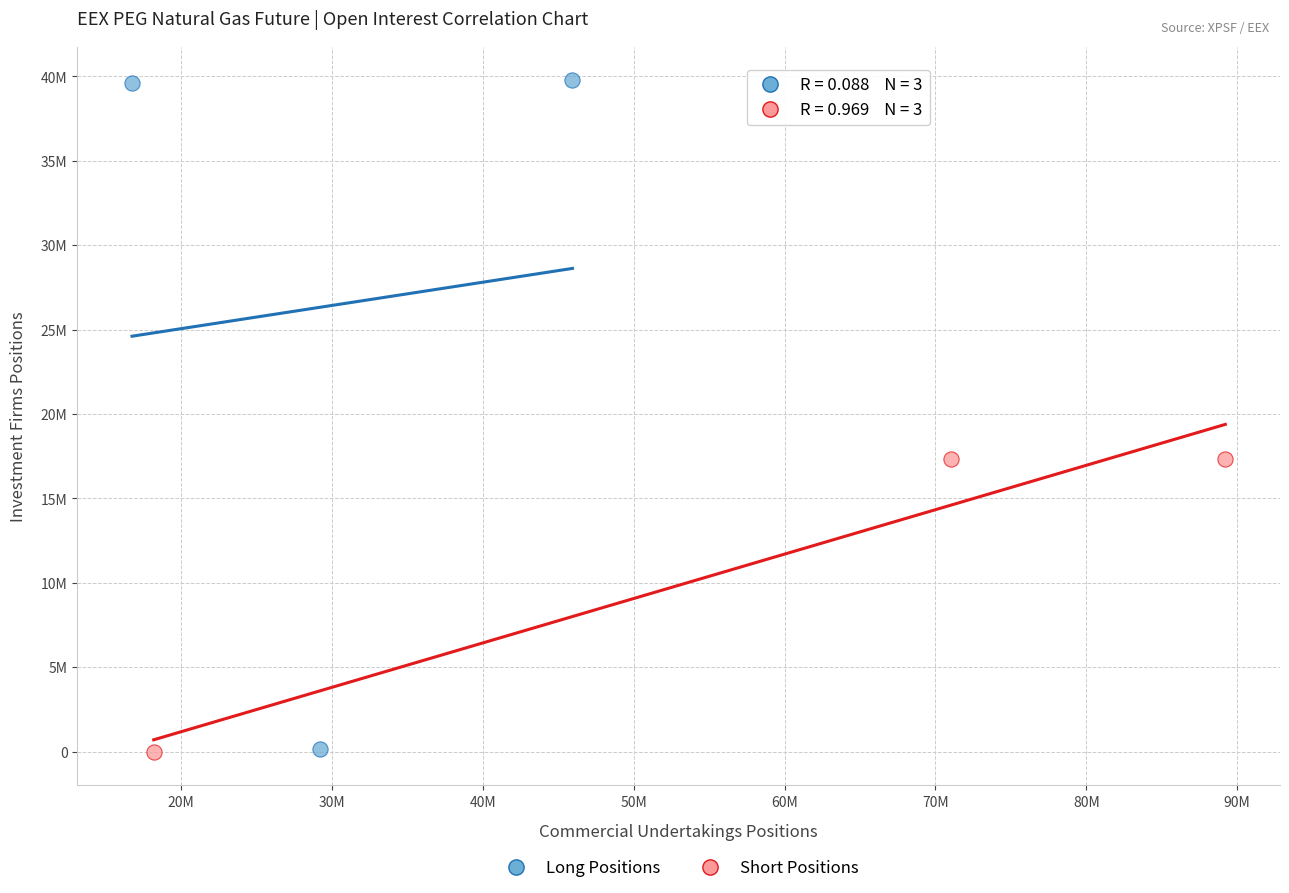

What are all the series names shown in the legend?

Long Positions, Short Positions